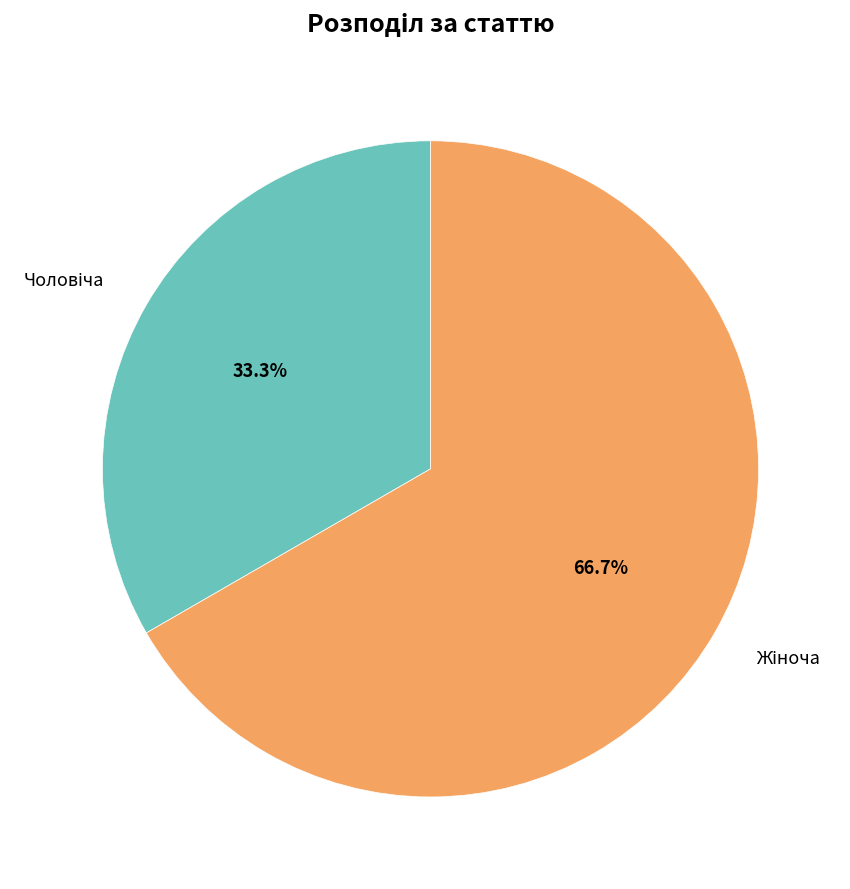

Does any single category account for the majority?

Yes